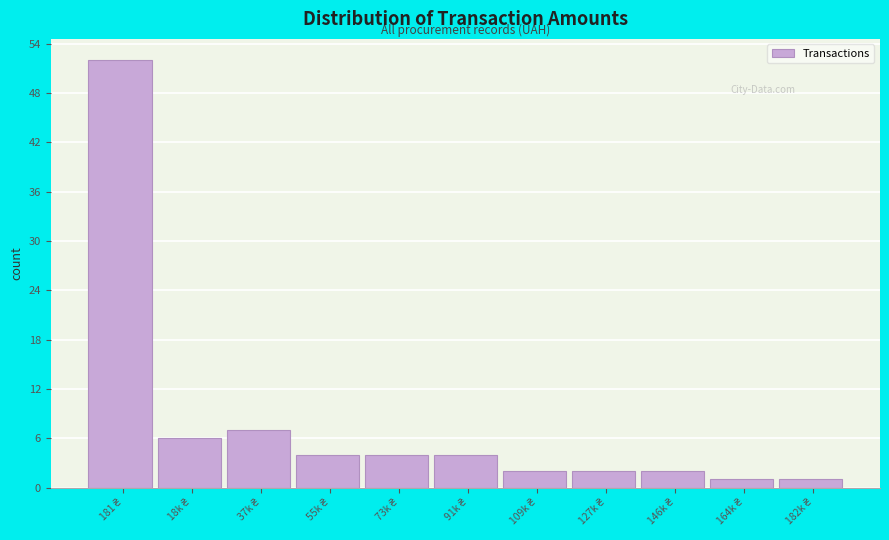

Reading left to right, transcribe all the data shown in this chart.

52	6	7	4	4	4	2	2	2	1	1